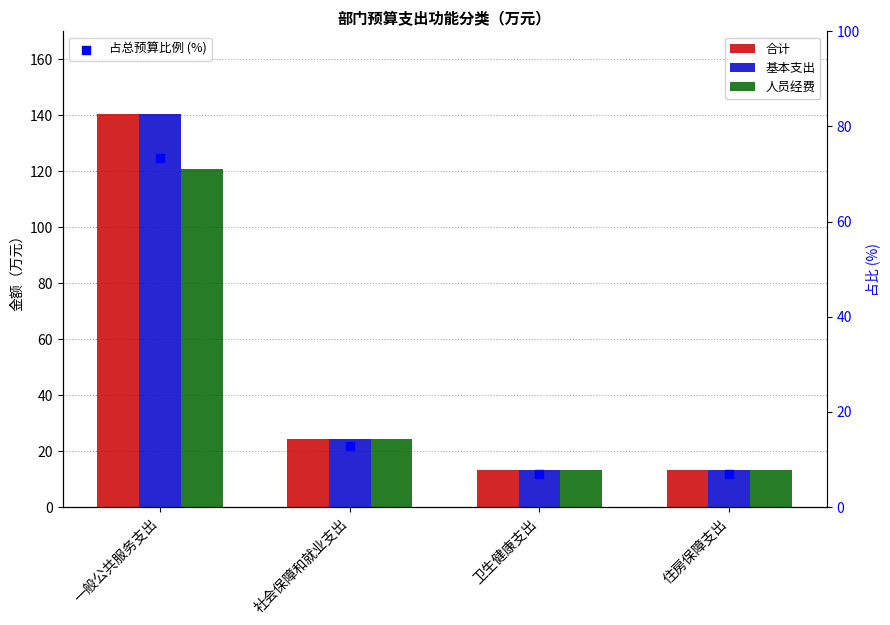

What are all the series names shown in the legend?

合计, 基本支出, 人员经费, 占总预算比例 (%)